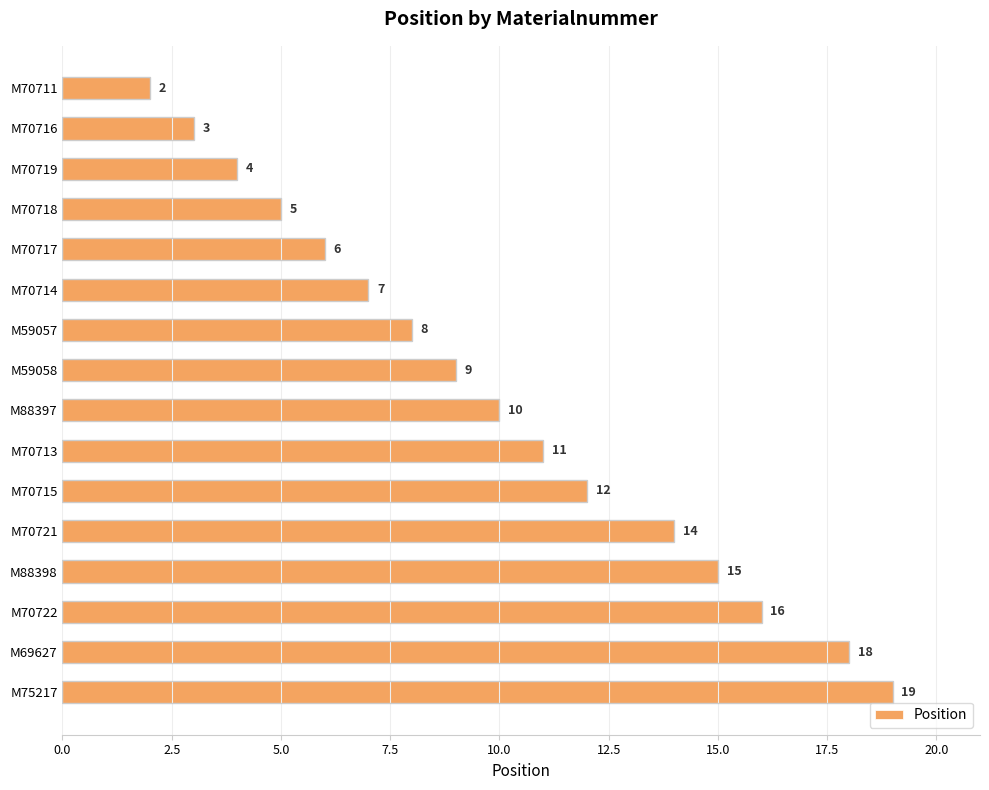

Rank the categories by value from highest to lowest.

M75217, M69627, M70722, M88398, M70721, M70715, M70713, M88397, M59058, M59057, M70714, M70717, M70718, M70719, M70716, M70711